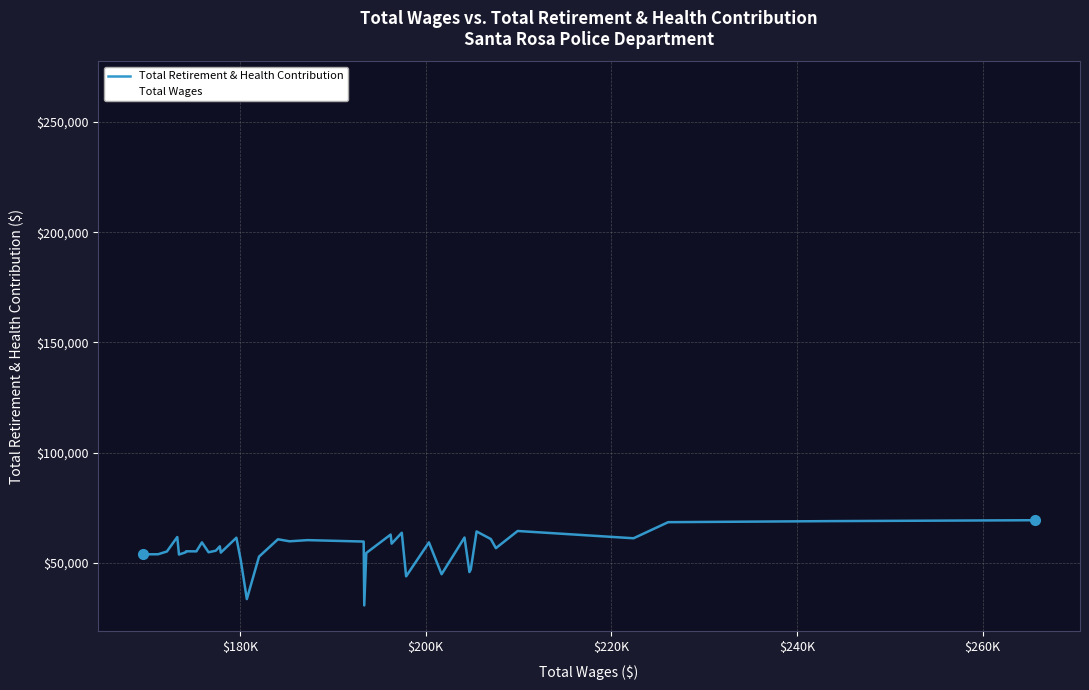

True or false: Total Retirement & Health Contribution and Total Wages cross at least once.

False